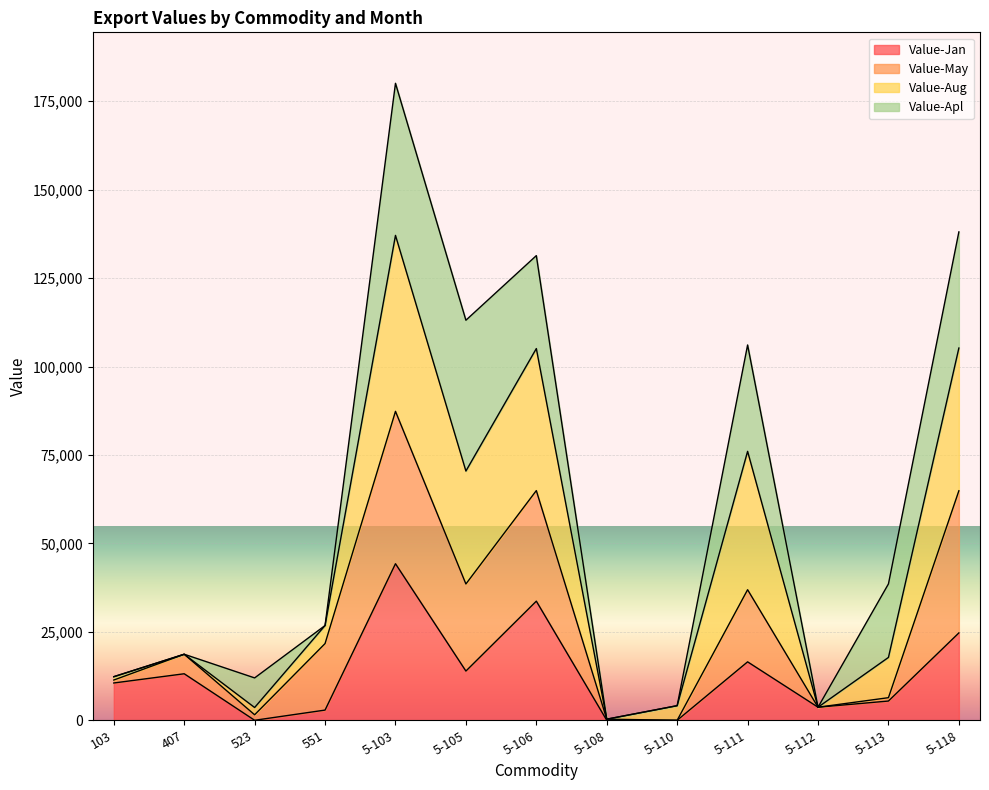

True or false: Value-Aug and Value-Jan intersect in this chart.

False